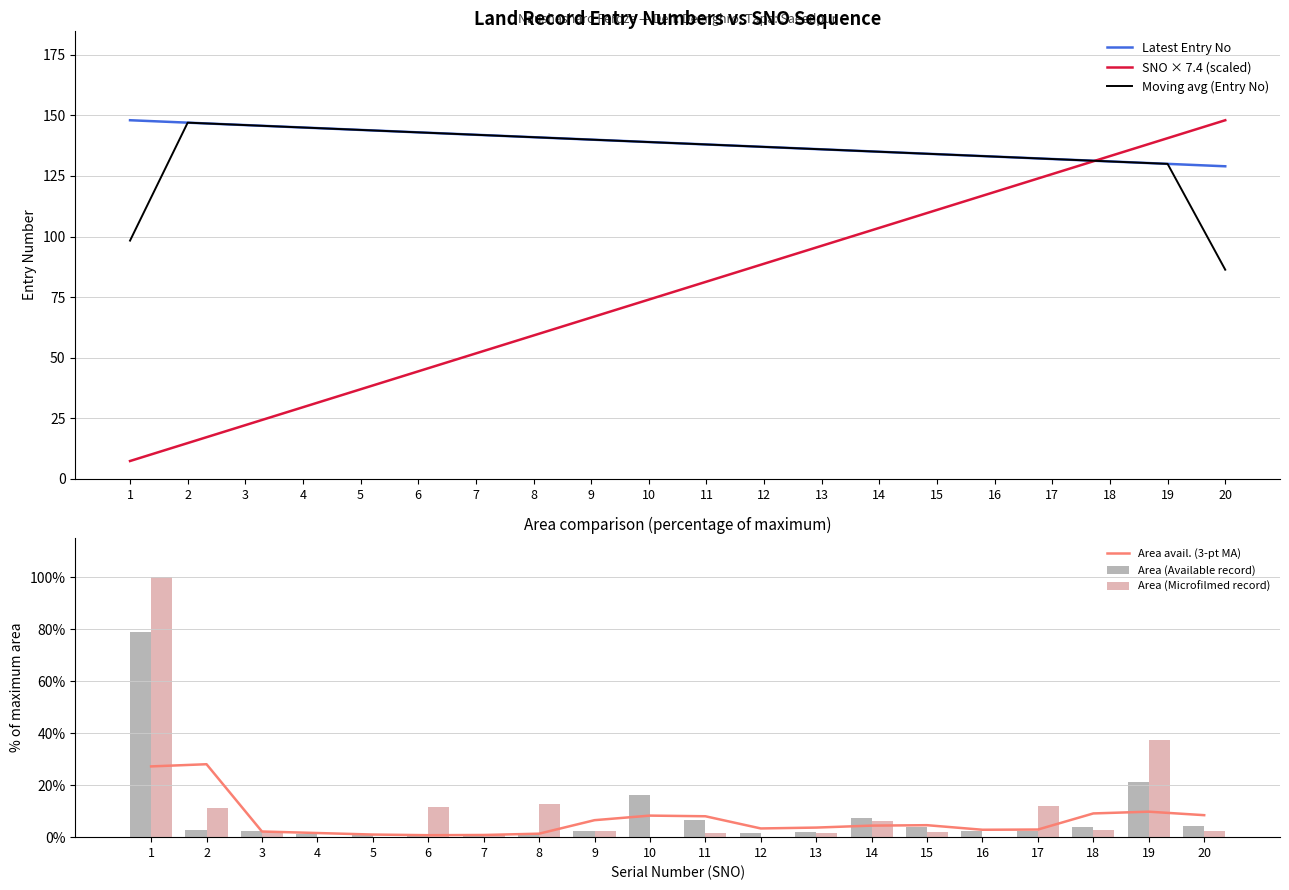

What is the total value across all series at 13?

375.4